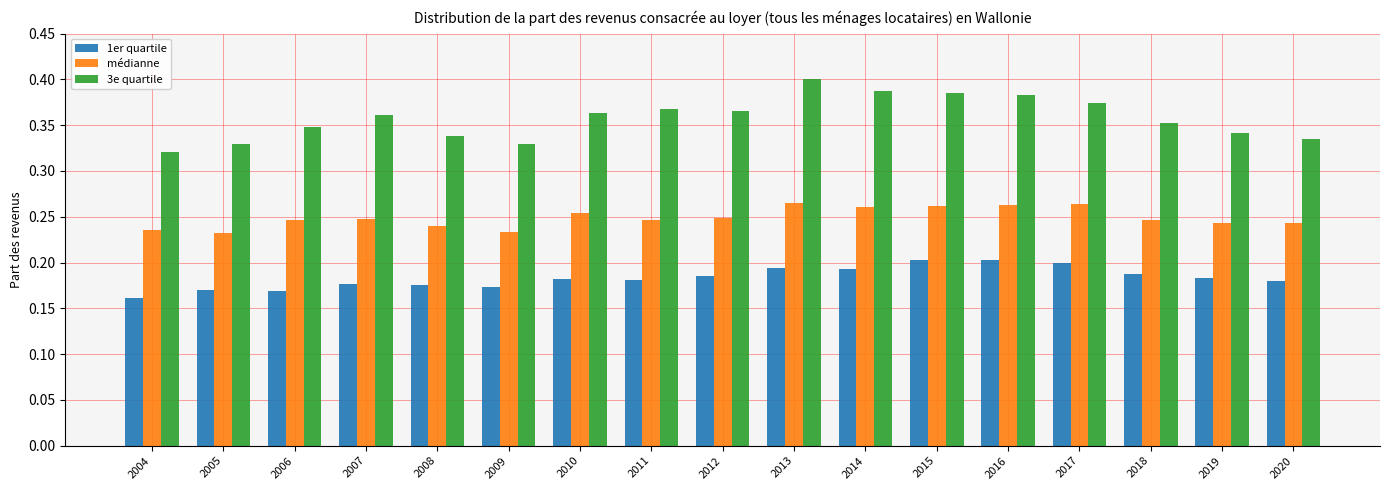

At which label is 1er quartile closest to 0?

2004